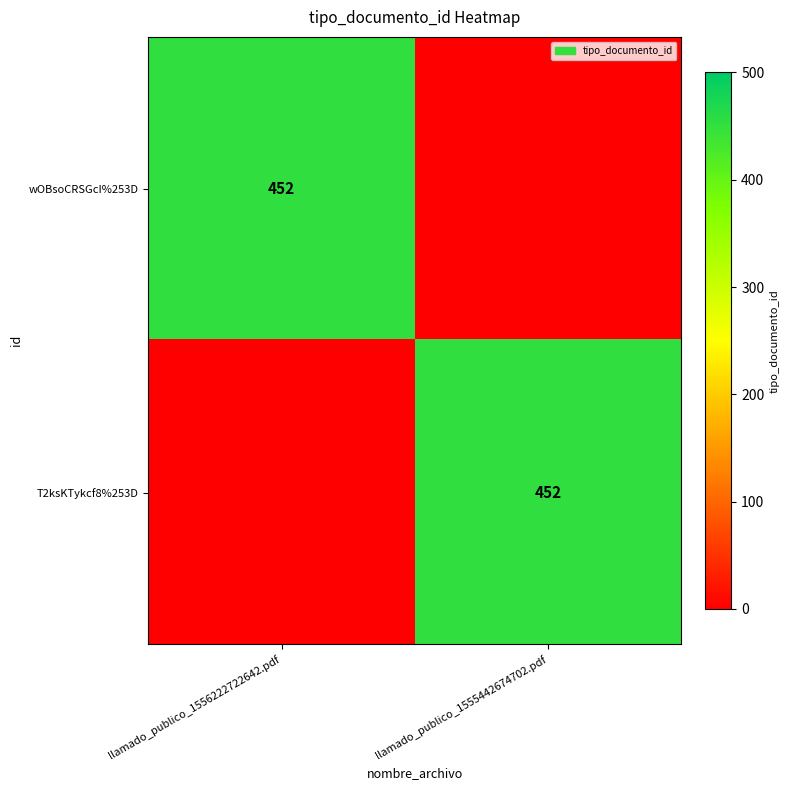

The wOBsoCRSGcI%253D series shows 452 at llamado_publico_1556222722642.pdf. True or false?

True